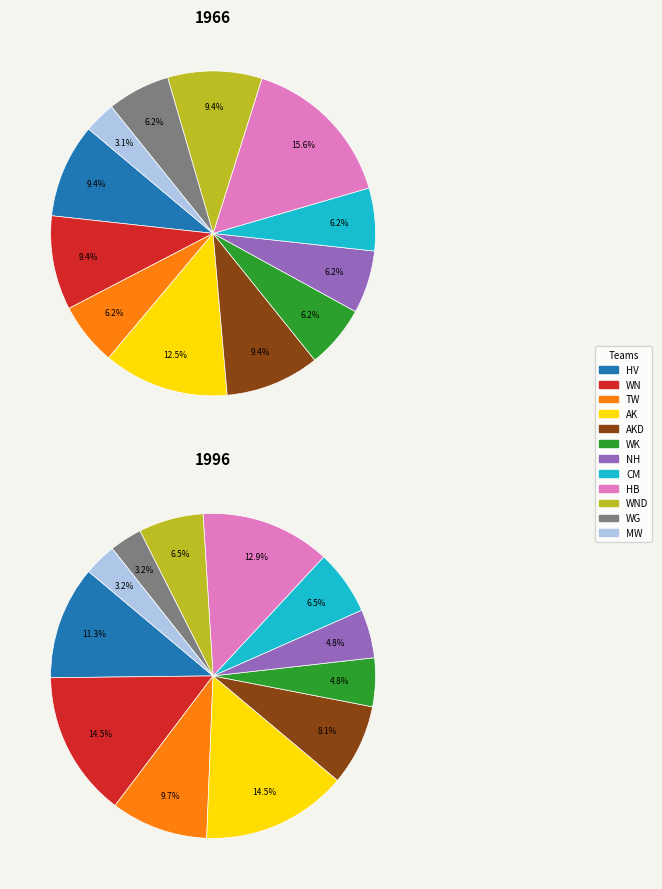

Which category has the biggest portion of the pie?

WN